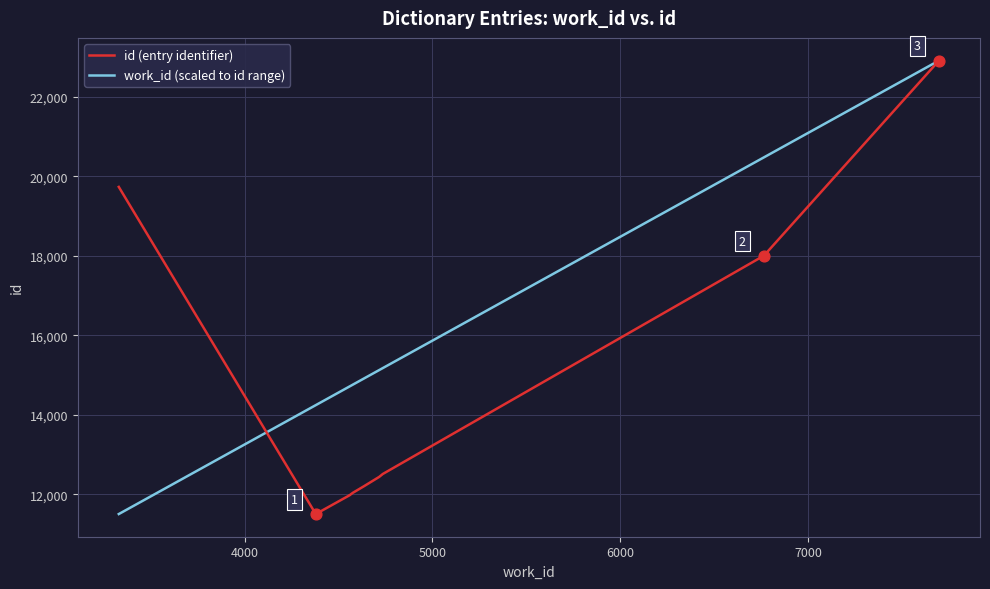

What are all the series names shown in the legend?

id (entry identifier), work_id (scaled to id range)